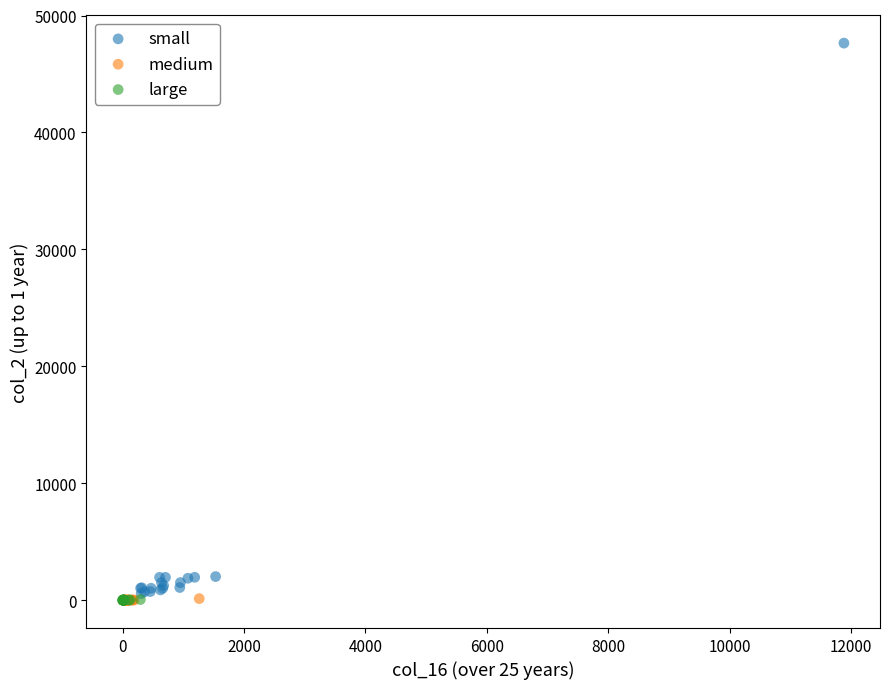

Which series reaches the maximum Y coordinate?

small